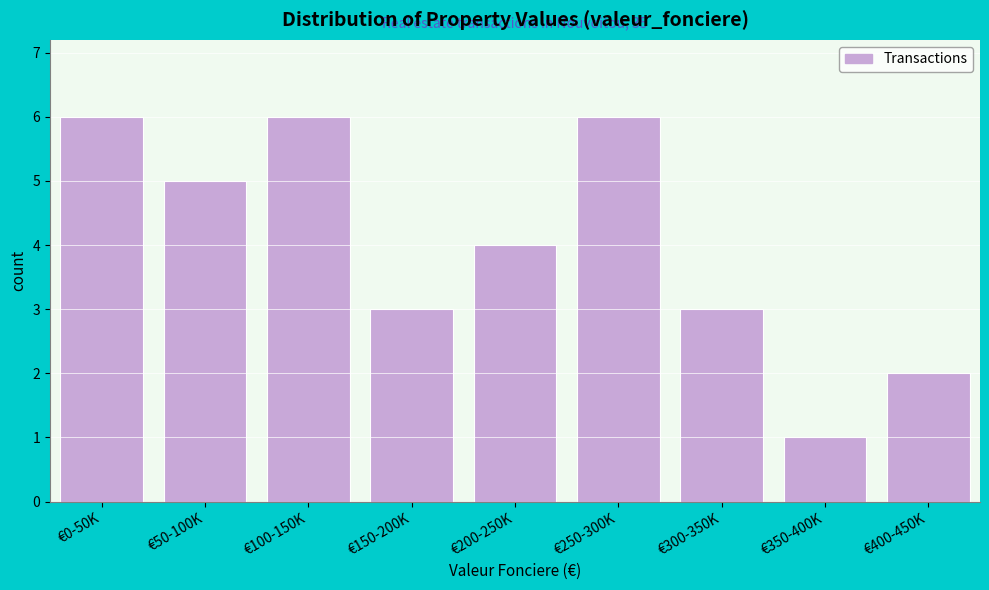

Reading right to left, transcribe all the data shown in this chart.

€400-450K=2	€350-400K=1	€300-350K=3	€250-300K=6	€200-250K=4	€150-200K=3	€100-150K=6	€50-100K=5	€0-50K=6